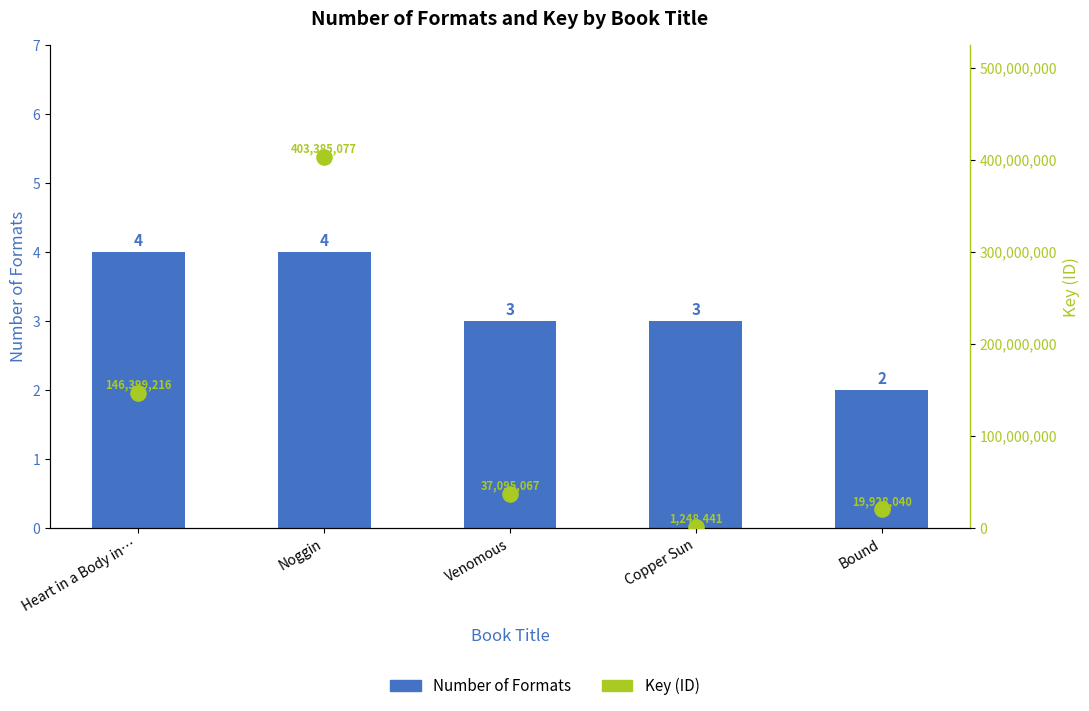

Which series reaches the maximum Y coordinate?

Key (ID)